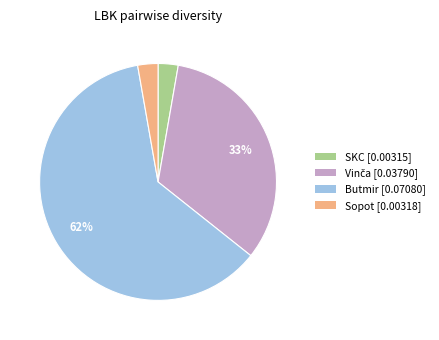

To the nearest percent, what portion does Sopot represent?

3%